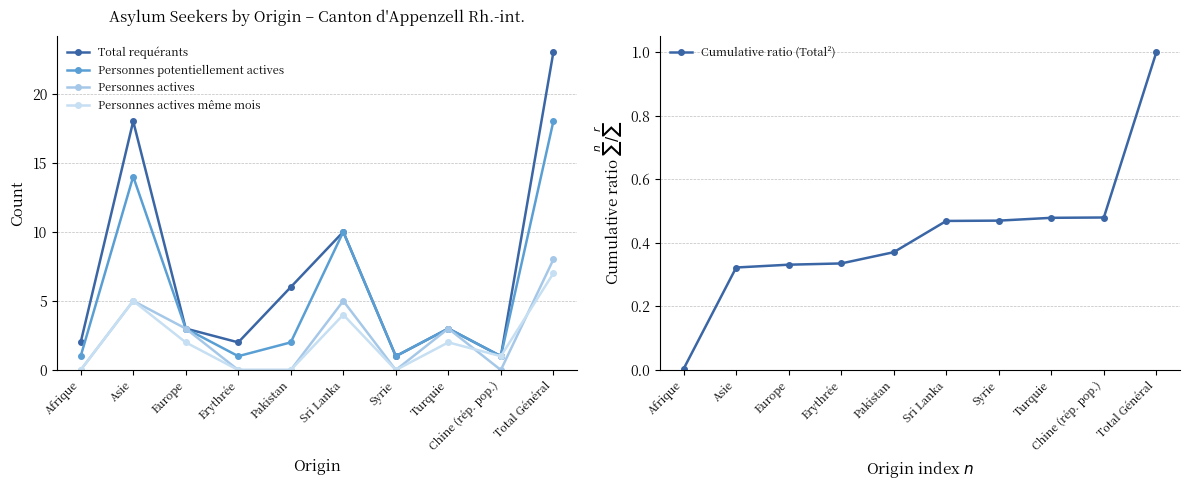

Reading left to right, list all the values displayed in this chart.

Total requérants: Afrique=2.0	Asie=18.0	Europe=3.0	Erythrée=2.0	Pakistan=6.0	Sri Lanka=10.0	Syrie=1.0	Turquie=3.0	Chine (rép. pop.)=1.0	Total Général=23.0
Personnes potentiellement actives: Afrique=1.0	Asie=14.0	Europe=3.0	Erythrée=1.0	Pakistan=2.0	Sri Lanka=10.0	Syrie=1.0	Turquie=3.0	Chine (rép. pop.)=1.0	Total Général=18.0
Personnes actives: Afrique=0.0	Asie=5.0	Europe=3.0	Erythrée=0.0	Pakistan=0.0	Sri Lanka=5.0	Syrie=0.0	Turquie=3.0	Chine (rép. pop.)=0.0	Total Général=8.0
Personnes actives même mois: Afrique=0.0	Asie=5.0	Europe=2.0	Erythrée=0.0	Pakistan=0.0	Sri Lanka=4.0	Syrie=0.0	Turquie=2.0	Chine (rép. pop.)=1.0	Total Général=7.0
Cumulative ratio (Total²): Afrique=0.0	Asie=0.3	Europe=0.3	Erythrée=0.3	Pakistan=0.4	Sri Lanka=0.5	Syrie=0.5	Turquie=0.5	Chine (rép. pop.)=0.5	Total Général=1.0